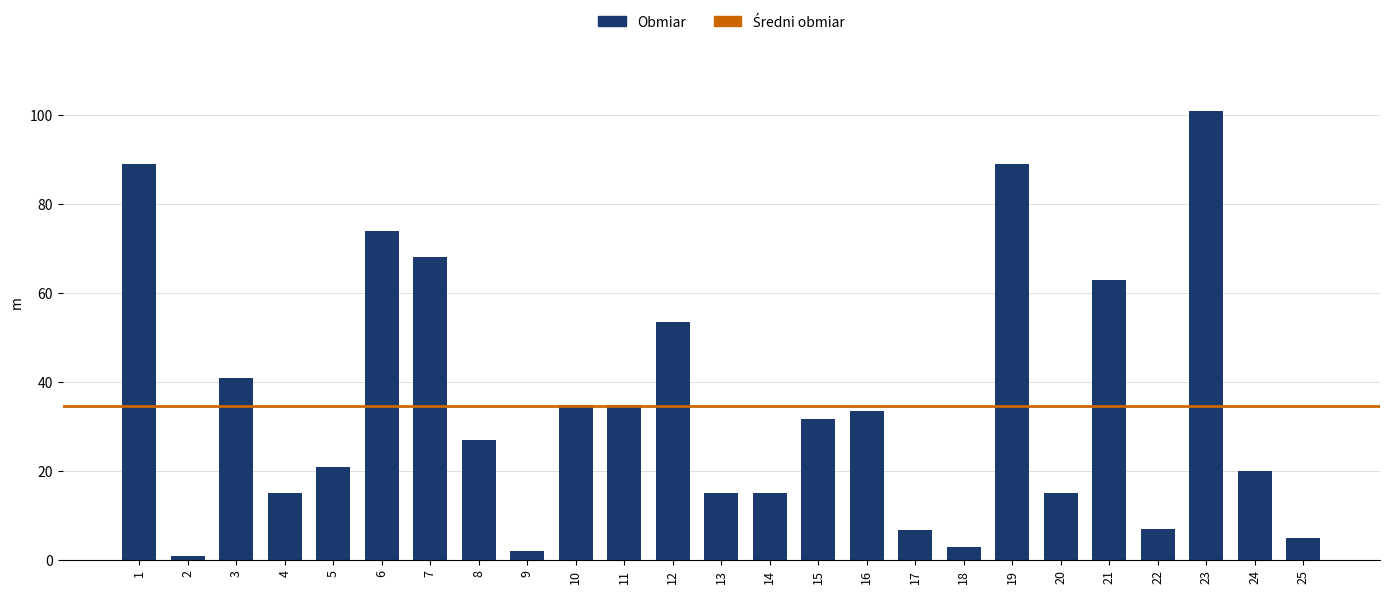

Which label corresponds to the largest value in the chart?

23